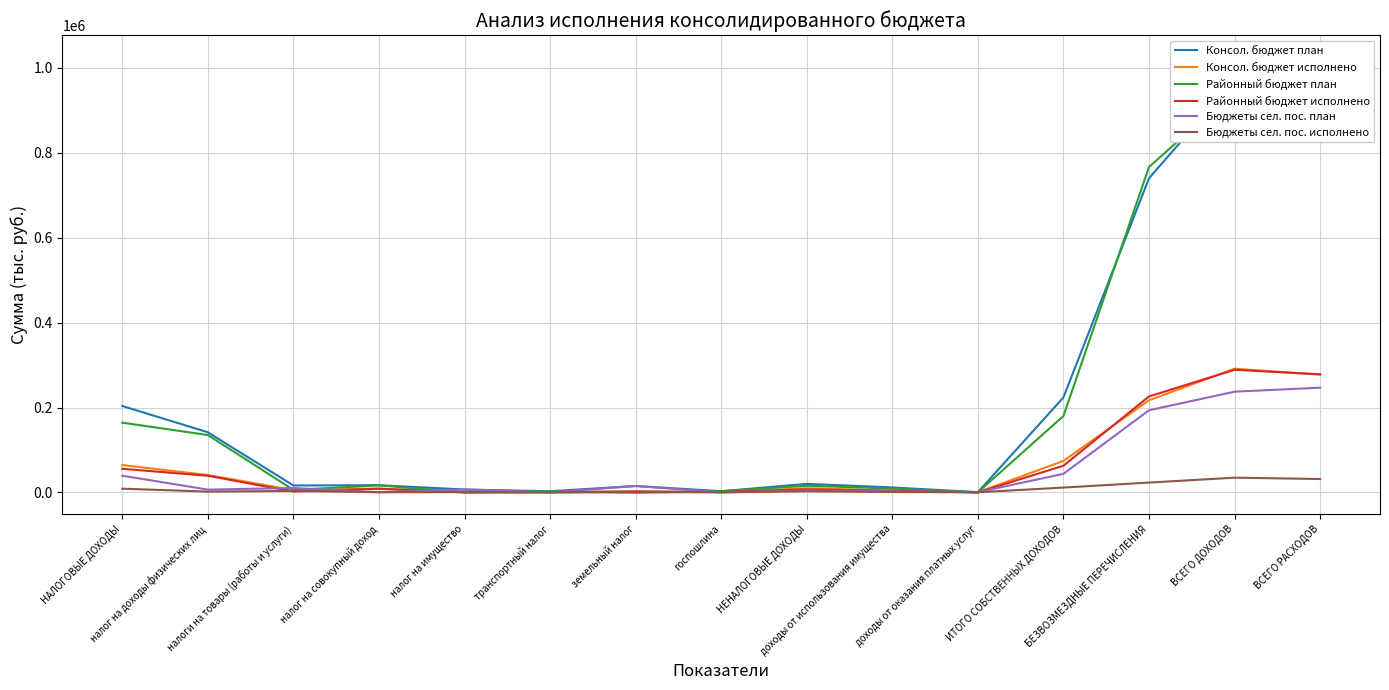

Reading right to left, transcribe all the data shown in this chart.

Консол. бюджет план: ВСЕГО РАСХОДОВ=1026151.6	ВСЕГО ДОХОДОВ=971312.9	БЕЗВОЗМЕЗДНЫЕ ПЕРЕЧИСЛЕНИЯ=740184.0	ИТОГО СОБСТВЕННЫХ ДОХОДОВ=223722.9	доходы от оказания платных услуг=540.0	доходы от использования имущества=11662.0	НЕНАЛОГОВЫЕ ДОХОДЫ=20121.6	госпошлина=2797.0	земельный налог=15060.7	транспортный налог=2731.2	налог на имущество=6780.0	налог на совокупный доход=16965.0	налоги на товары (работы и услуги)=16269.2	налог на доходы физических лиц=141678.2	НАЛОГОВЫЕ ДОХОДЫ=203601.3
Консол. бюджет исполнено: ВСЕГО РАСХОДОВ=277490.8	ВСЕГО ДОХОДОВ=291424.6	БЕЗВОЗМЕЗДНЫЕ ПЕРЕЧИСЛЕНИЯ=217059.7	ИТОГО СОБСТВЕННЫХ ДОХОДОВ=74185.4	доходы от оказания платных услуг=271.8	доходы от использования имущества=4564.7	НЕНАЛОГОВЫЕ ДОХОДЫ=9835.4	госпошлина=834.1	земельный налог=2382.0	транспортный налог=266.4	налог на имущество=581.4	налог на совокупный доход=9064.6	налоги на товары (работы и услуги)=5397.4	налог на доходы физических лиц=41063.9	НАЛОГОВЫЕ ДОХОДЫ=64350.0
Районный бюджет план: ВСЕГО РАСХОДОВ=990733.6	ВСЕГО ДОХОДОВ=946644.8	БЕЗВОЗМЕЗДНЫЕ ПЕРЕЧИСЛЕНИЯ=766631.2	ИТОГО СОБСТВЕННЫХ ДОХОДОВ=180013.6	доходы от оказания платных услуг=50.0	доходы от использования имущества=9140.0	НЕНАЛОГОВЫЕ ДОХОДЫ=15690.0	госпошлина=2700.0	земельный налог=0.0	транспортный налог=2731.2	налог на имущество=0.0	налог на совокупный доход=16500.0	налоги на товары (работы и услуги)=5934.2	налог на доходы физических лиц=135138.2	НАЛОГОВЫЕ ДОХОДЫ=164323.6
Районный бюджет исполнено: ВСЕГО РАСХОДОВ=278180.8	ВСЕГО ДОХОДОВ=288906.3	БЕЗВОЗМЕЗДНЫЕ ПЕРЕЧИСЛЕНИЯ=226097.8	ИТОГО СОБСТВЕННЫХ ДОХОДОВ=62808.5	доходы от оказания платных услуг=1.2	доходы от использования имущества=3662.3	НЕНАЛОГОВЫЕ ДОХОДЫ=7204.0	госпошлина=812.1	земельный налог=0.0	транспортный налог=266.4	налог на имущество=0.0	налог на совокупный доход=8627.4	налоги на товары (работы и услуги)=1968.7	налог на доходы физических лиц=39169.7	НАЛОГОВЫЕ ДОХОДЫ=55604.5
Бюджеты сел. пос. план: ВСЕГО РАСХОДОВ=246742.3	ВСЕГО ДОХОДОВ=237256.5	БЕЗВОЗМЕЗДНЫЕ ПЕРЕЧИСЛЕНИЯ=193547.2	ИТОГО СОБСТВЕННЫХ ДОХОДОВ=43709.3	доходы от оказания платных услуг=490.0	доходы от использования имущества=2522.0	НЕНАЛОГОВЫЕ ДОХОДЫ=4431.6	госпошлина=97.0	земельный налог=15060.7	транспортный налог=0.0	налог на имущество=6780.0	налог на совокупный доход=465.0	налоги на товары (работы и услуги)=10335.0	налог на доходы физических лиц=6540.0	НАЛОГОВЫЕ ДОХОДЫ=39277.7
Бюджеты сел. пос. исполнено: ВСЕГО РАСХОДОВ=31477.0	ВСЕГО ДОХОДОВ=34685.2	БЕЗВОЗМЕЗДНЫЕ ПЕРЕЧИСЛЕНИЯ=23136.3	ИТОГО СОБСТВЕННЫХ ДОХОДОВ=11376.9	доходы от оказания платных услуг=270.6	доходы от использования имущества=902.4	НЕНАЛОГОВЫЕ ДОХОДЫ=2631.4	госпошлина=22.0	земельный налог=2382.0	транспортный налог=0.0	налог на имущество=581.4	налог на совокупный доход=437.2	налоги на товары (работы и услуги)=3428.7	налог на доходы физических лиц=1894.2	НАЛОГОВЫЕ ДОХОДЫ=8745.5